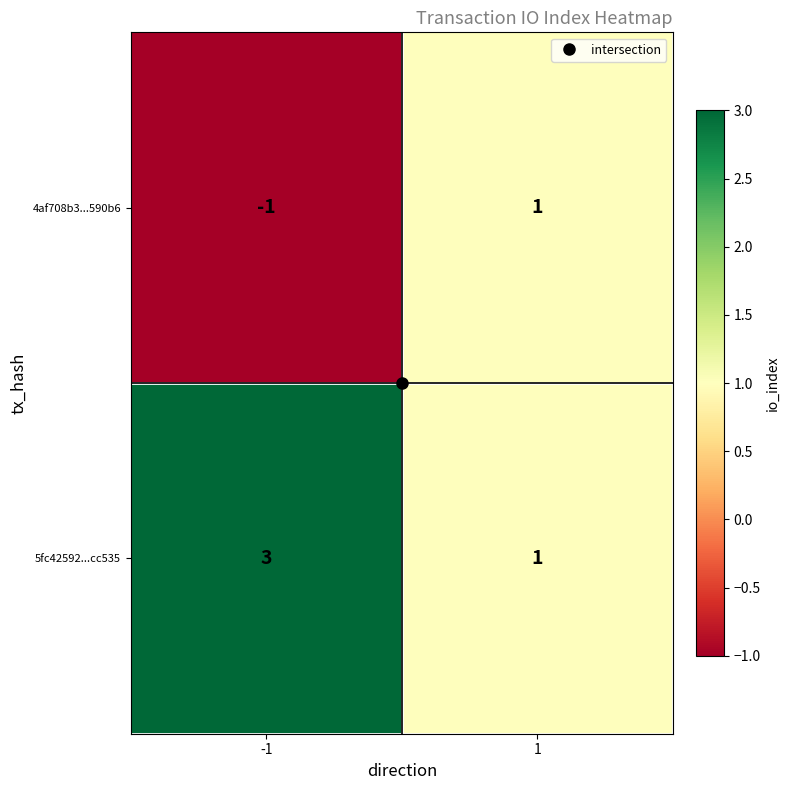

Which series has the largest total across all categories?

5fc42592...cc535